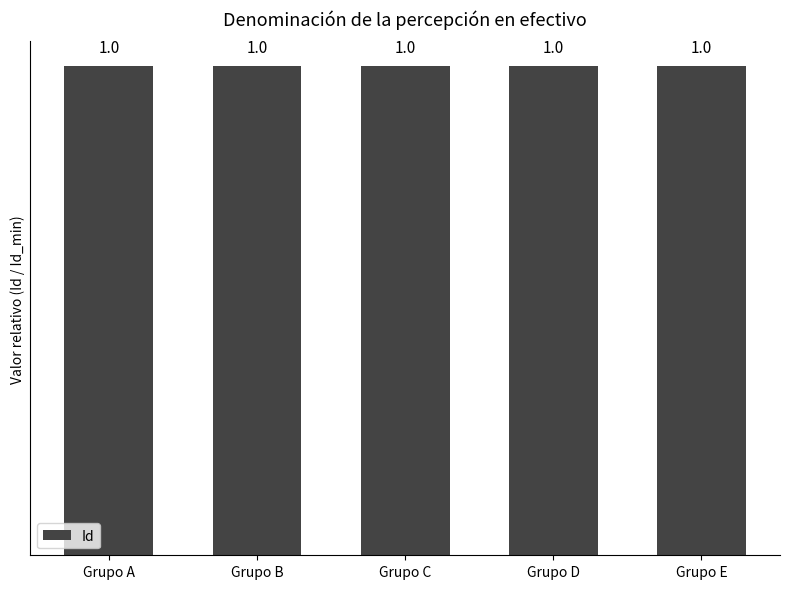

Reading left to right, extract all data points from this chart.

Grupo A=1.0	Grupo B=1.0	Grupo C=1.0	Grupo D=1.0	Grupo E=1.0